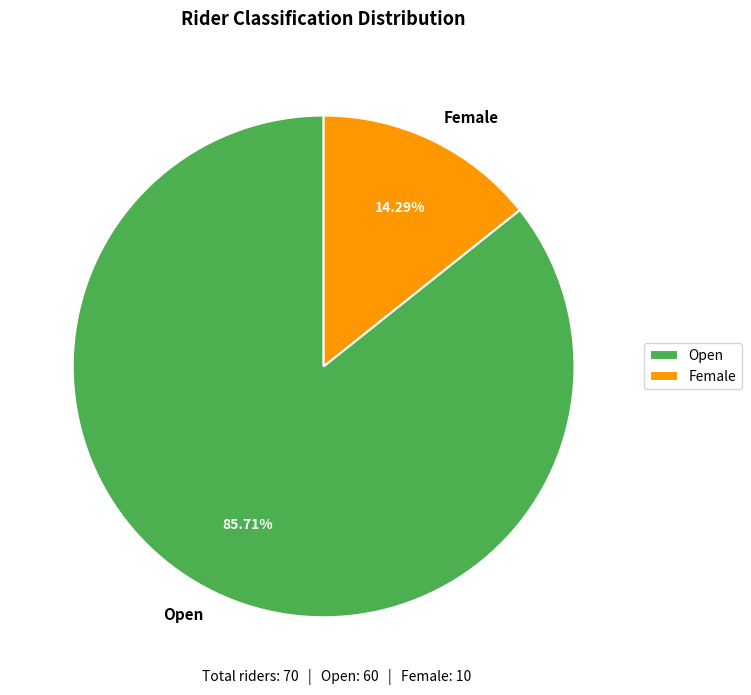

How many slices are in this pie chart?

2